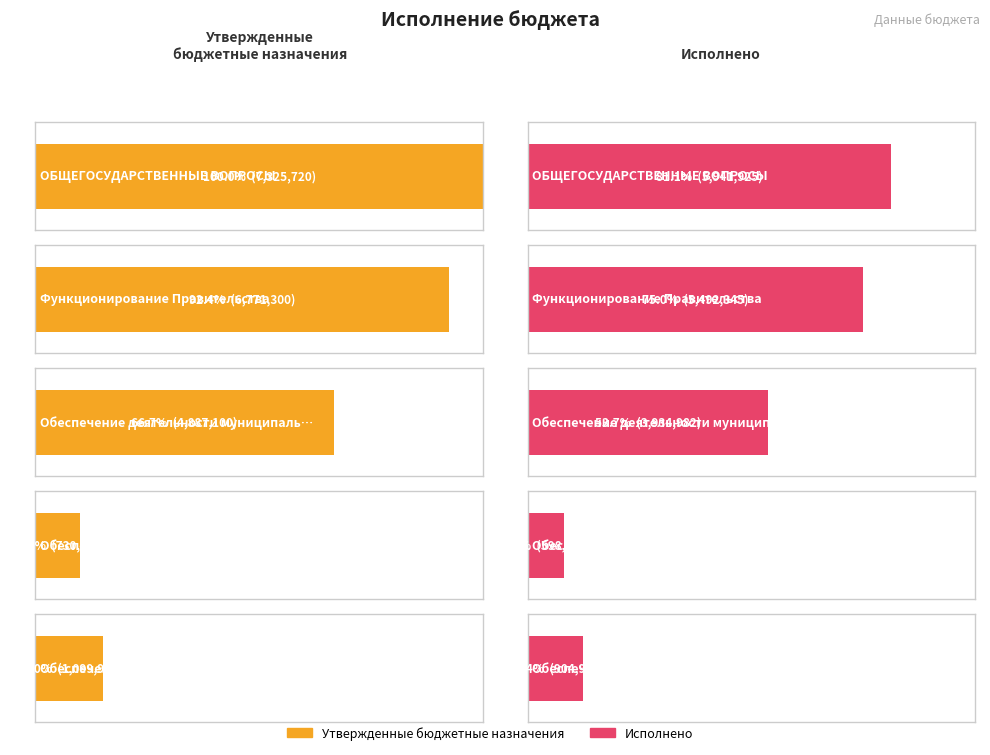

What is the average value of the Утвержденные бюджетные назначения series?

4162904.0